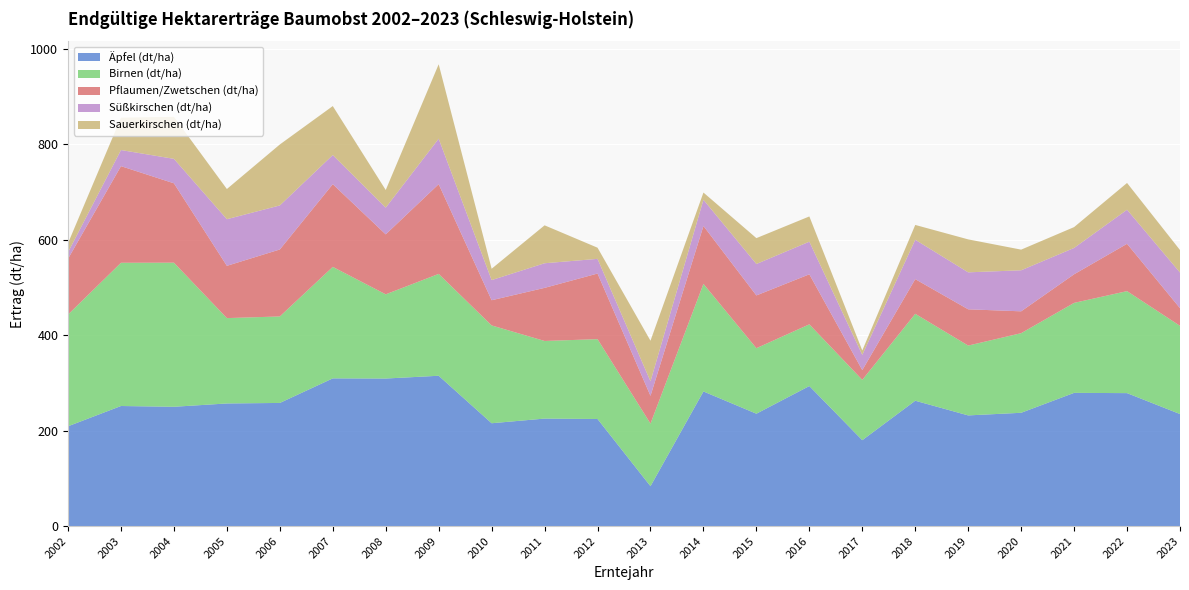

Reading right to left, extract all data points from this chart.

Äpfel (dt/ha): 234.8	278.7	279.2	237.4	232.0	262.7	180.0	293.5	235.5	282.2	83.5	224.4	225.3	215.6	315.1	309.3	309.6	258.1	257.0	250.1	251.7	209.2
Birnen (dt/ha): 184.9	213.8	188.6	166.9	146.4	182.2	126.4	129.3	137.3	225.5	131.2	167.4	162.7	205.0	213.5	176.5	233.7	181.3	178.9	302.1	300.3	234.1
Pflaumen/Zwetschen (dt/ha): 37.0	99.2	60.0	45.8	76.0	72.7	20.5	104.9	110.6	121.4	58.2	137.5	111.3	52.8	188.1	125.7	173.4	140.4	109.6	166.4	202.6	116.9
Süßkirschen (dt/ha): 74.7	71.4	55.2	86.0	77.5	82.5	31.9	68.4	65.9	54.9	30.4	30.8	51.6	42.2	95.3	56.0	61.0	92.3	97.7	51.3	33.8	13.6
Sauerkirschen (dt/ha): 47.2	56.1	43.7	43.3	69.1	31.1	9.2	52.9	54.2	15.2	85.1	23.4	79.5	23.8	156.0	37.0	102.7	127.8	63.3	88.1	67.9	19.1